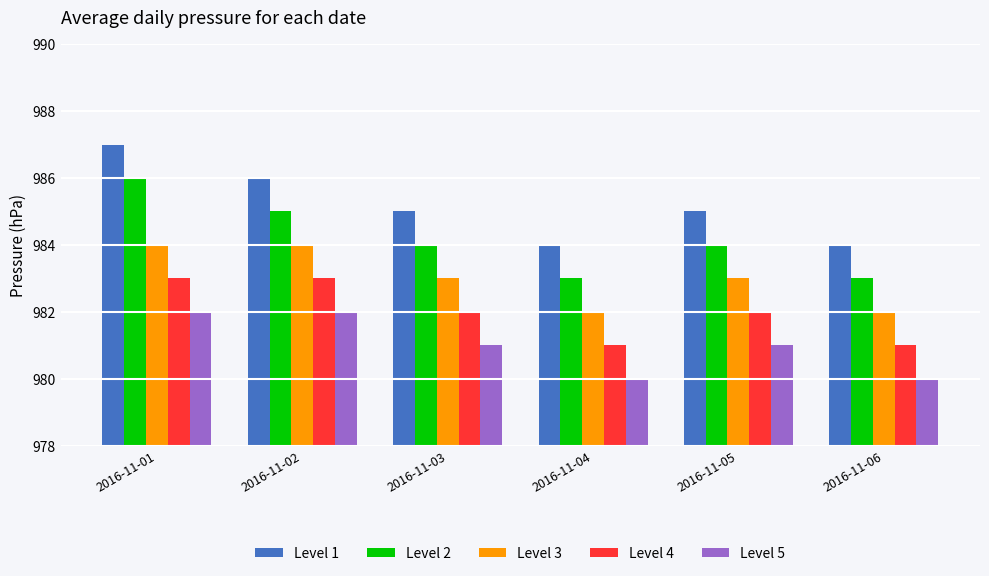

The value of Level 4 at 2016-11-02 is 983. True or false?

True